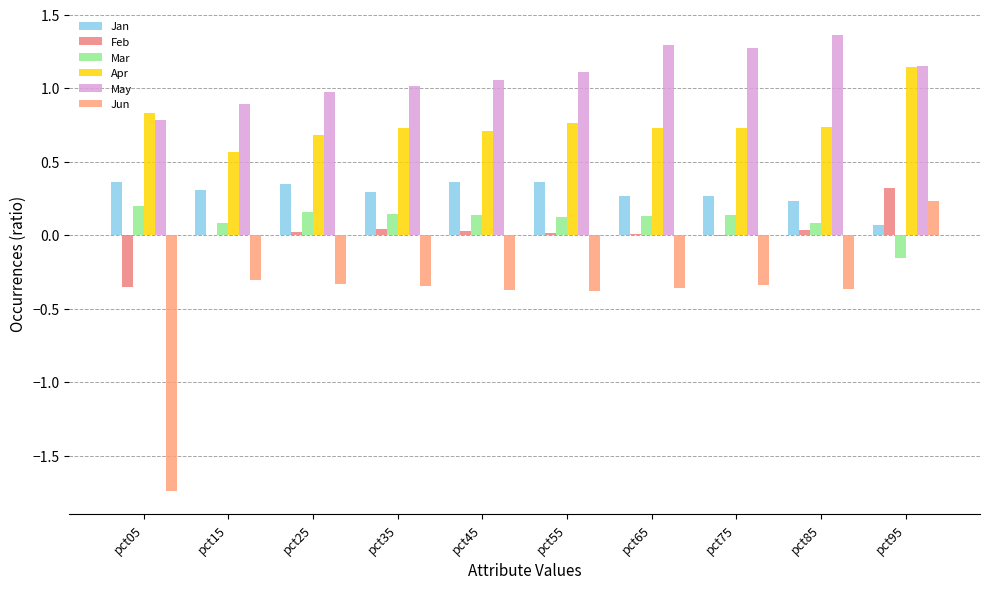

Are the bars grouped side by side (vs. stacked)?

Yes